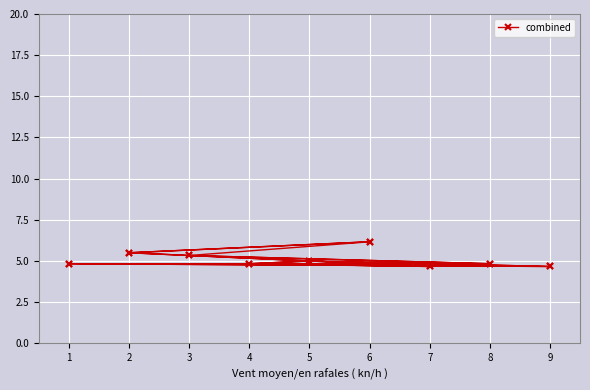

Where is the data nearest to the value 5?

5